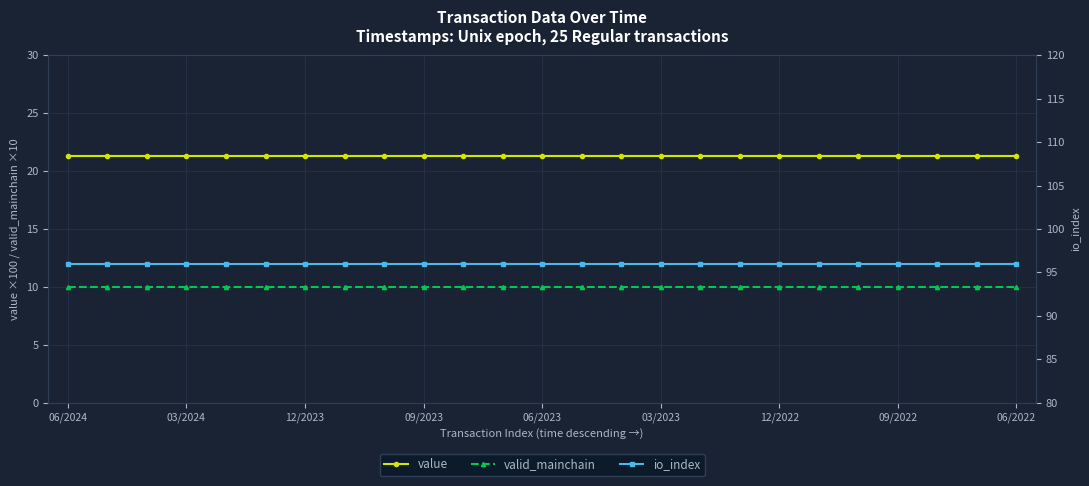

What is the maximum value for value?

21.3